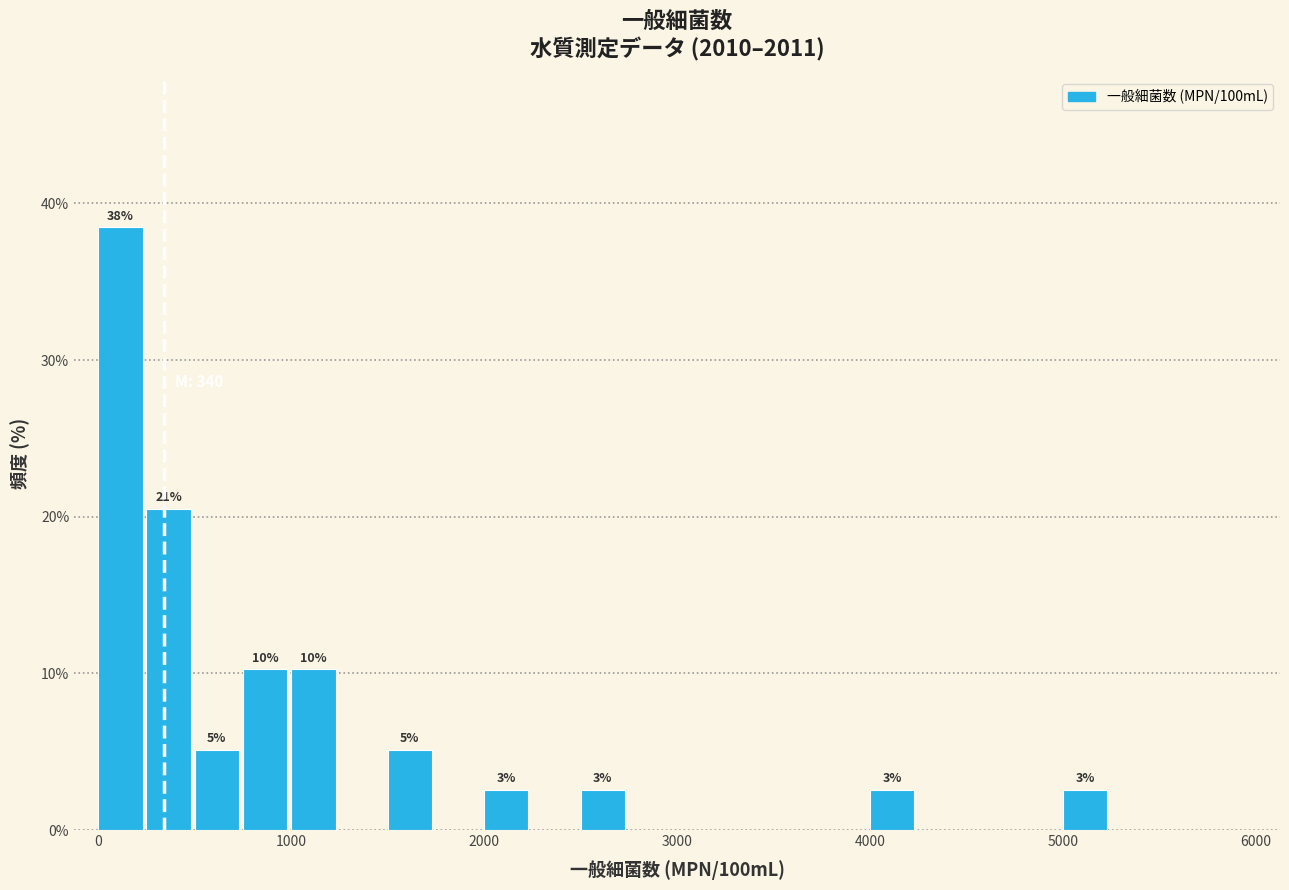

Around what value on the x-axis is the tallest bar? Give the approximate position of its centre, as read against the axis.

100